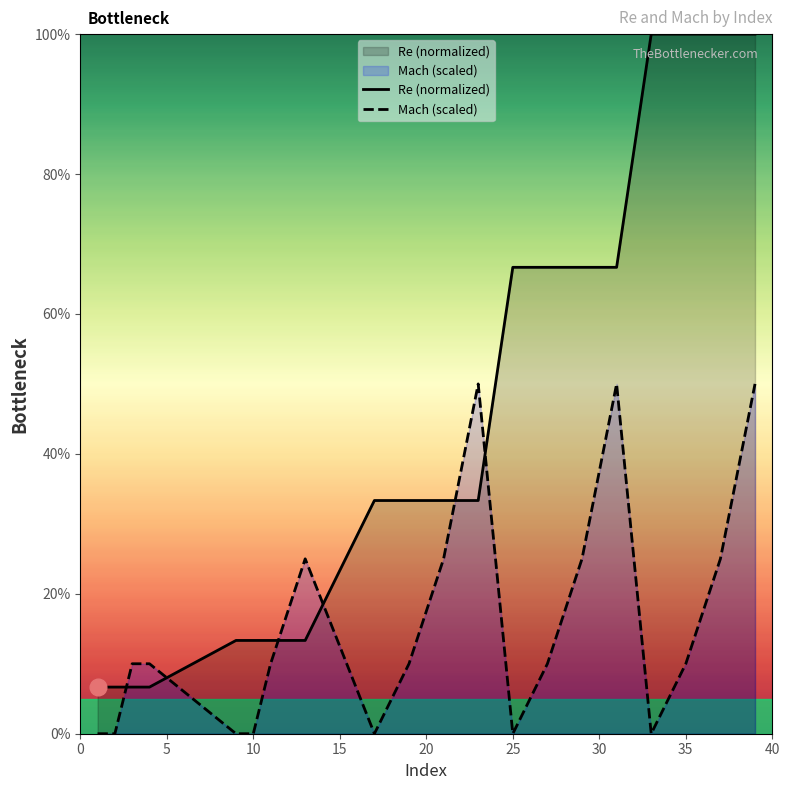

List the series in order of their overall mean, lowest first.

Mach (scaled), Re (normalized)